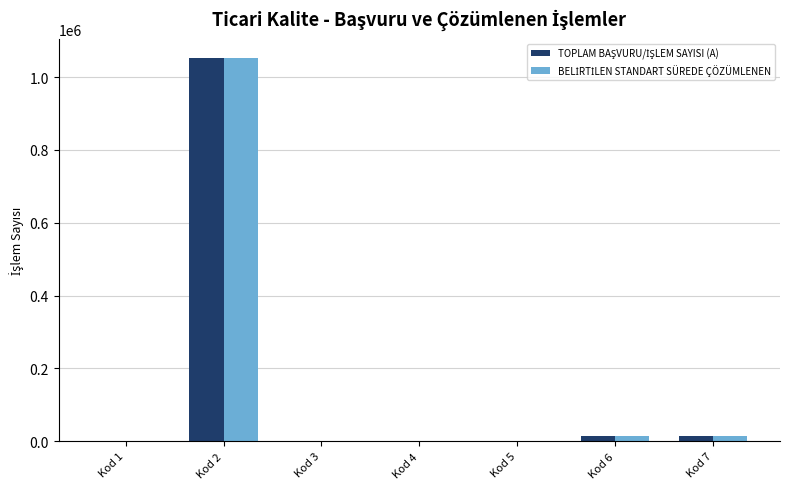

At which category does the chart reach its peak across all series?

Kod 2